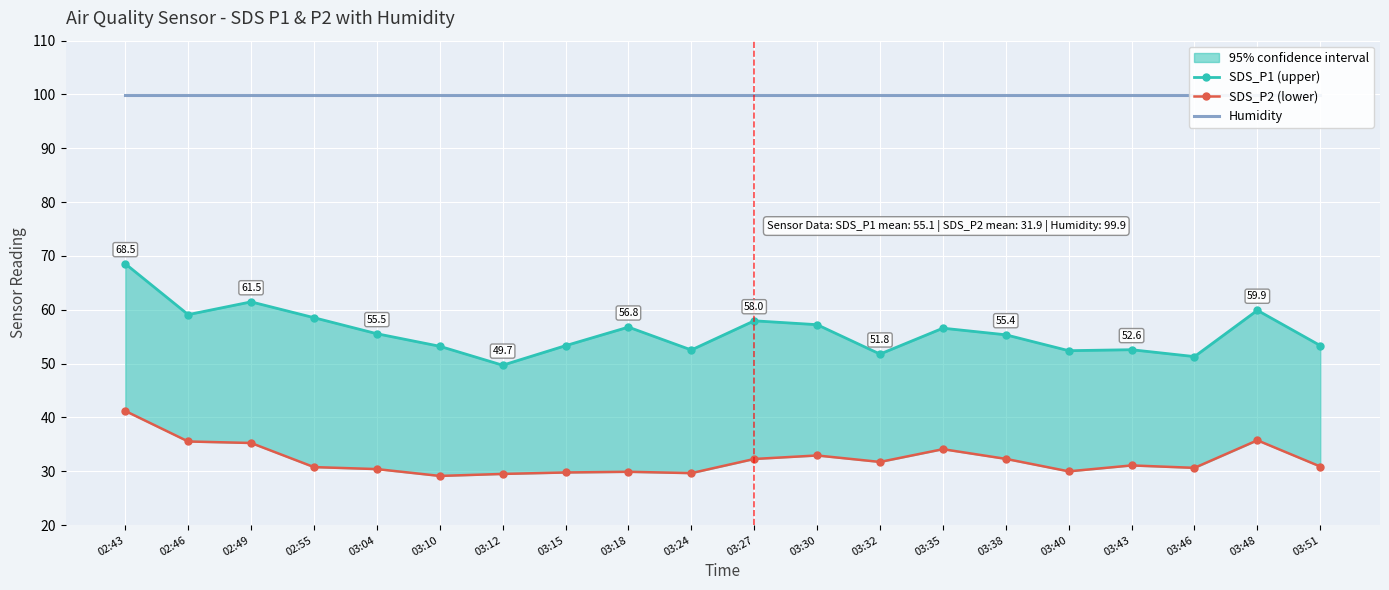

Reading right to left, extract all data points from this chart.

SDS_P1 (upper): 03:51=53.4	03:48=59.9	03:46=51.3	03:43=52.6	03:40=52.4	03:38=55.4	03:35=56.6	03:32=51.8	03:30=57.2	03:27=58.0	03:24=52.5	03:18=56.8	03:15=53.3	03:12=49.7	03:10=53.2	03:04=55.5	02:55=58.5	02:49=61.5	02:46=59.1	02:43=68.5
SDS_P2 (lower): 03:51=30.9	03:48=35.8	03:46=30.6	03:43=31.1	03:40=30.0	03:38=32.3	03:35=34.1	03:32=31.7	03:30=32.9	03:27=32.3	03:24=29.6	03:18=29.9	03:15=29.8	03:12=29.5	03:10=29.1	03:04=30.4	02:55=30.8	02:49=35.2	02:46=35.5	02:43=41.2
Humidity: 03:51=99.9	03:48=99.9	03:46=99.9	03:43=99.9	03:40=99.9	03:38=99.9	03:35=99.9	03:32=99.9	03:30=99.9	03:27=99.9	03:24=99.9	03:18=99.9	03:15=99.9	03:12=99.9	03:10=99.9	03:04=99.9	02:55=99.9	02:49=99.9	02:46=99.9	02:43=99.9